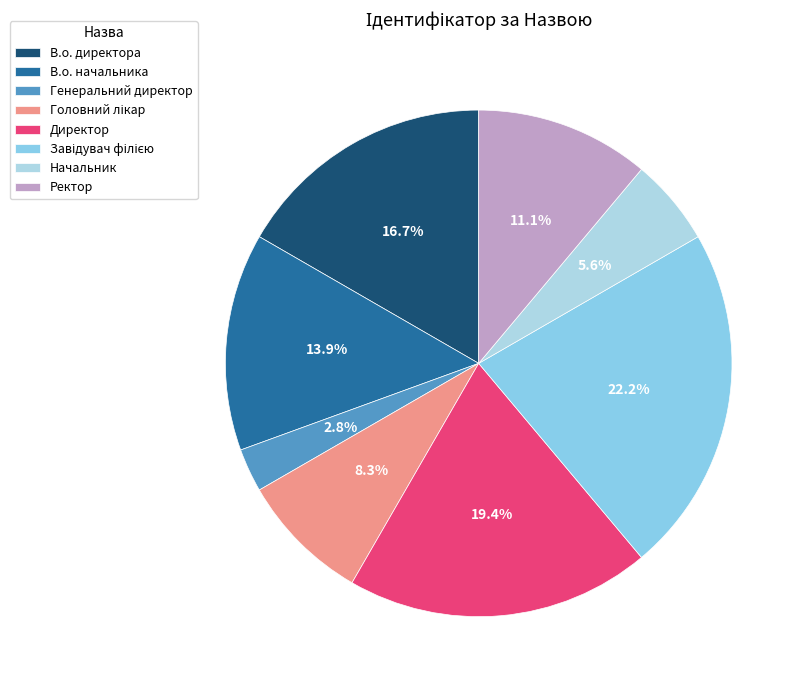

Is there a majority slice in this chart?

No